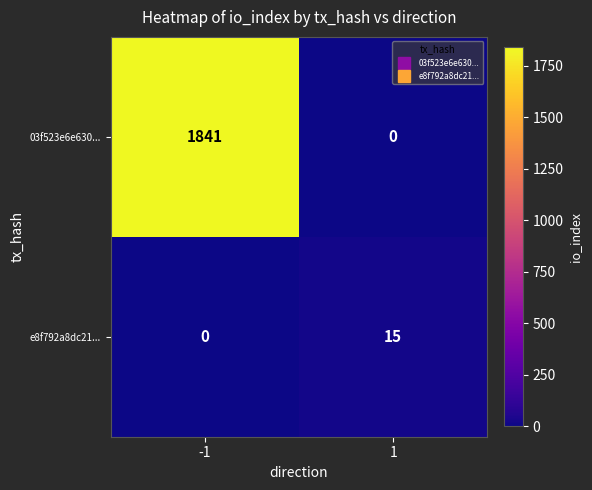

The 03f523e6e630... series shows 748 at 1. True or false?

False